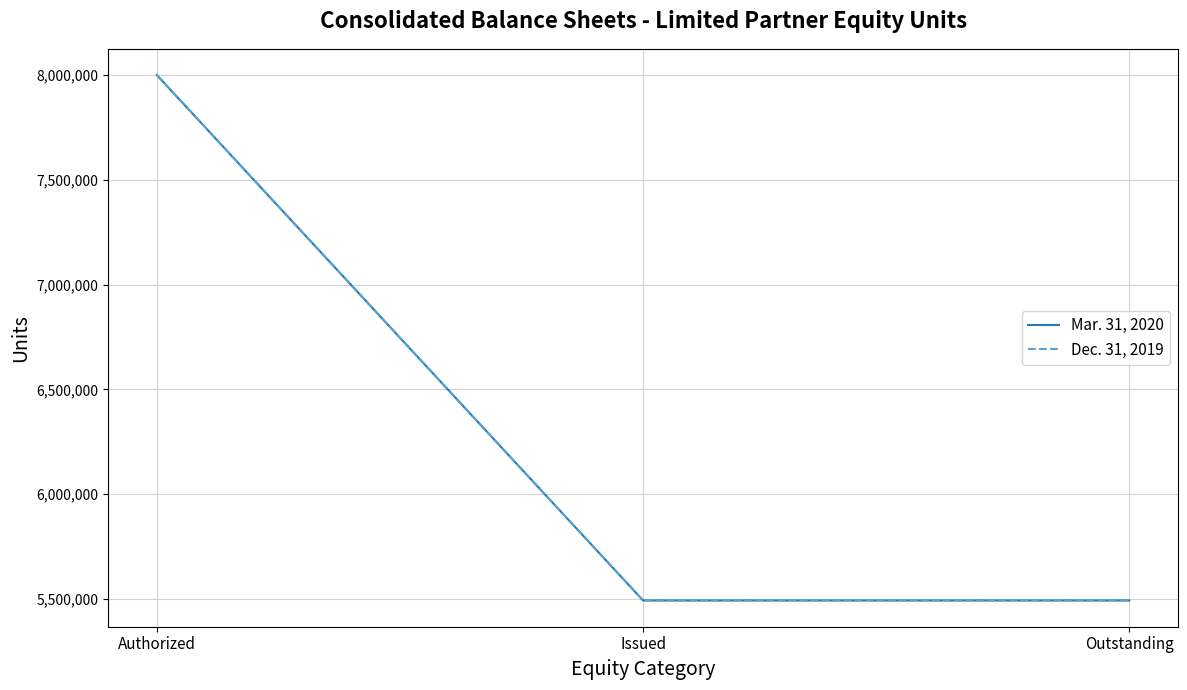

Does the chart have visible grid lines?

Yes